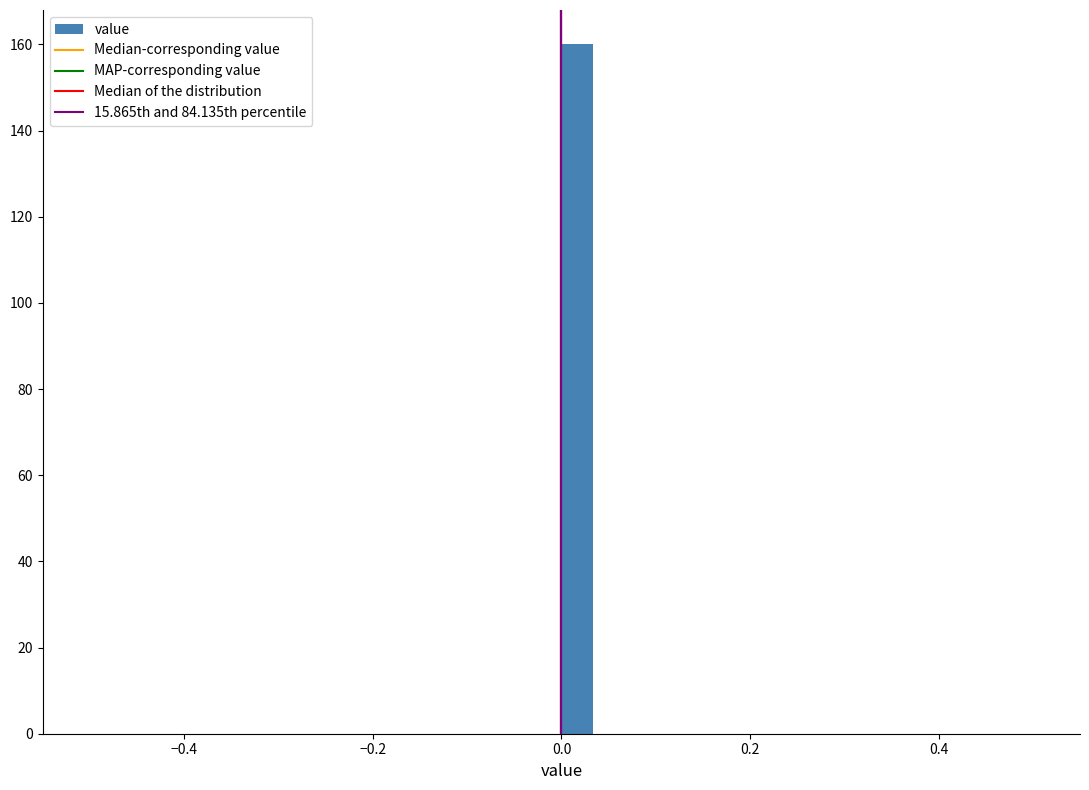

Around what value on the x-axis is the tallest bar? Give the approximate position of its centre, as read against the axis.

0.02